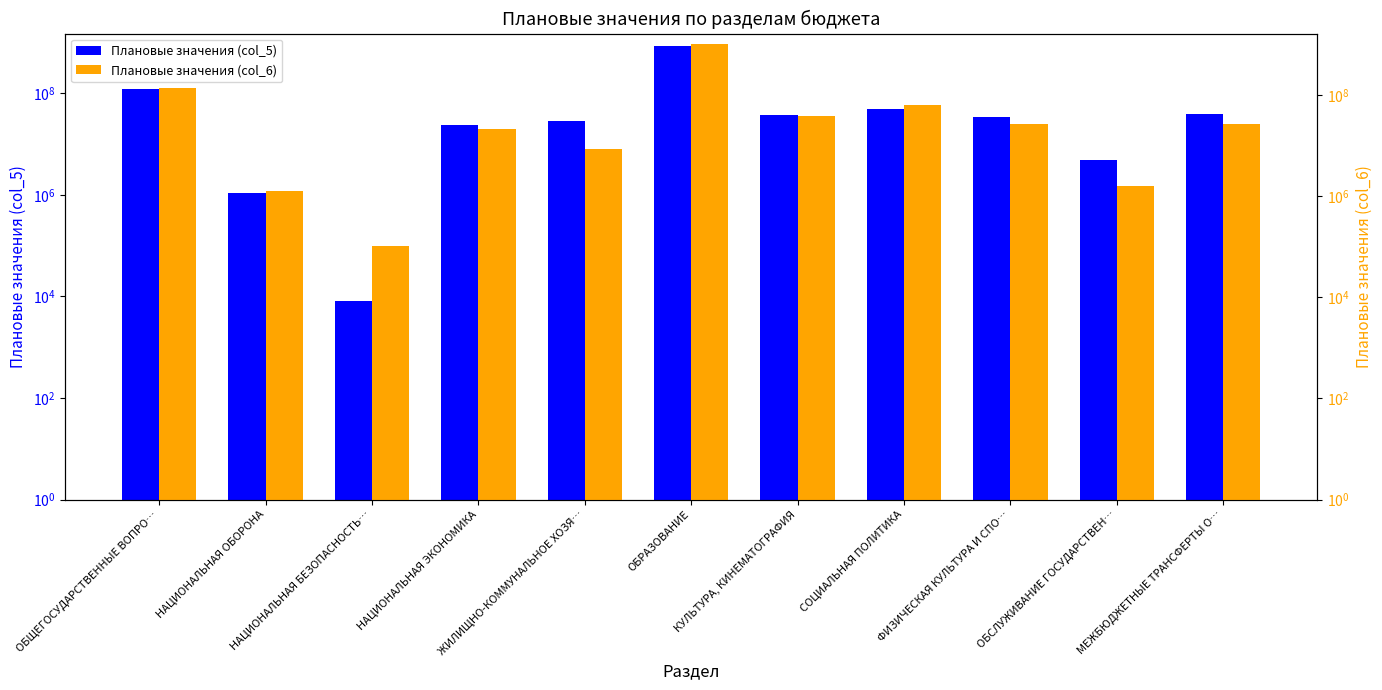

What is the label of the 2nd bar from the left?

НАЦИОНАЛЬНАЯ ОБОРОНА